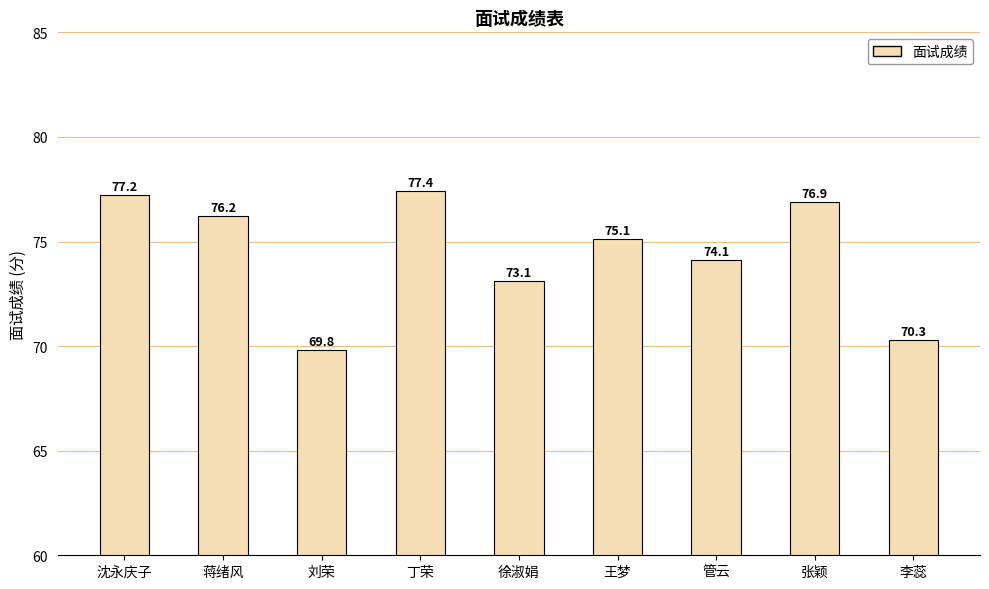

What is the approximate value at 蒋绪风?

76.2